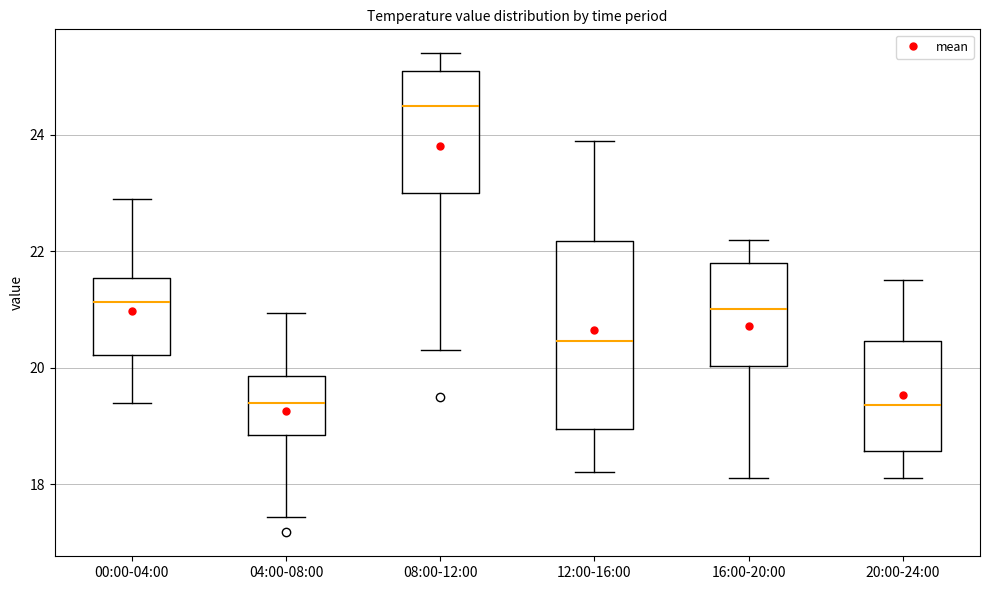

Reading left to right, transcribe this box plot: for each box, give where its median line is, the range the box spans, and where its two whiskers end, as read against the y-axis. The values are not printed on the chart, so give them approximately, as read against the axis.

00:00-04:00: median 21.2, box 20.2 to 21.6, whiskers 19.4 to 23.0
04:00-08:00: median 19.4, box 18.8 to 19.8, whiskers 17.4 to 21.0
08:00-12:00: median 24.6, box 23.0 to 25.2, whiskers 20.4 to 25.4
12:00-16:00: median 20.4, box 19.0 to 22.2, whiskers 18.2 to 24.0
16:00-20:00: median 21.0, box 20.0 to 21.8, whiskers 18.2 to 22.2
20:00-24:00: median 19.4, box 18.6 to 20.4, whiskers 18.2 to 21.6